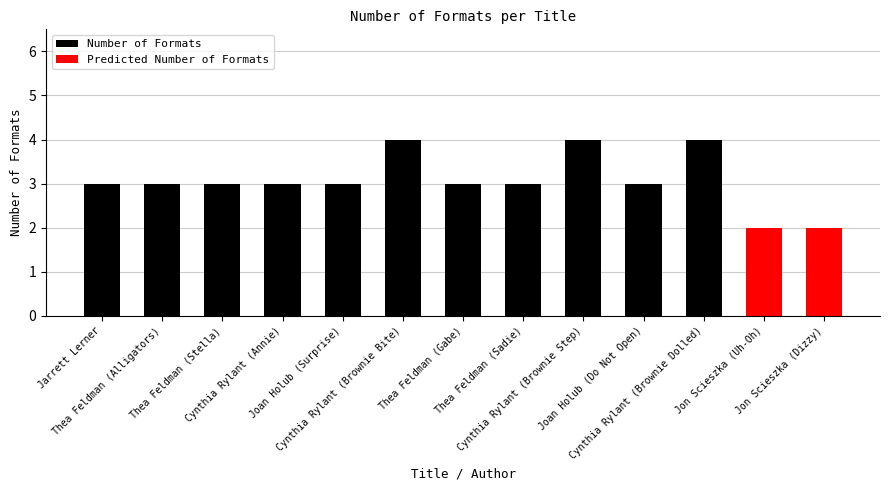

Count the values in the range 3 to 4.

11